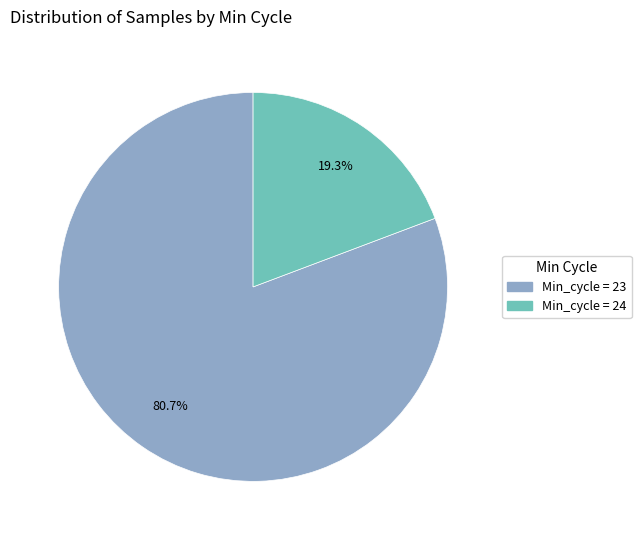

Is there a majority slice in this chart?

Yes